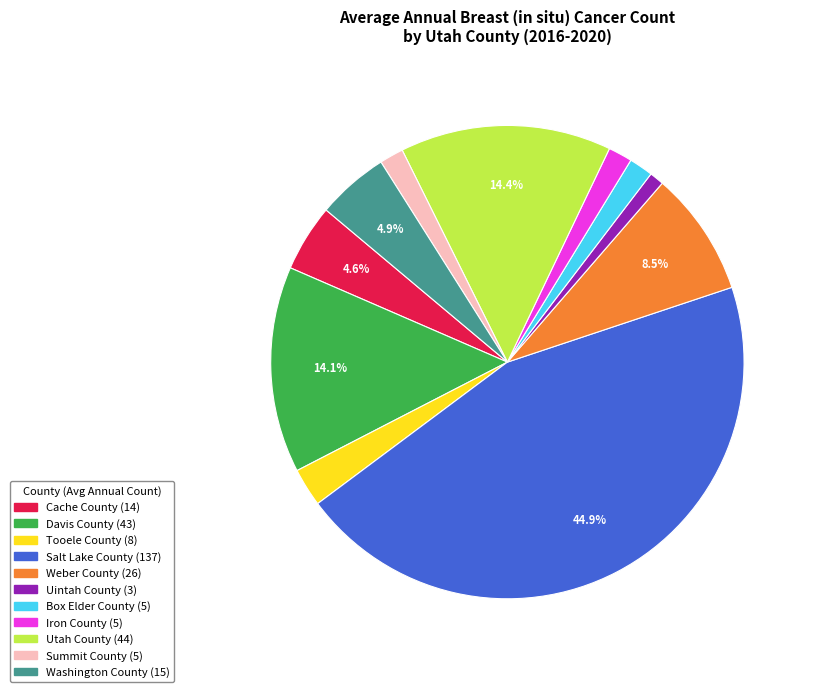

Which category has the biggest portion of the pie?

Salt Lake County